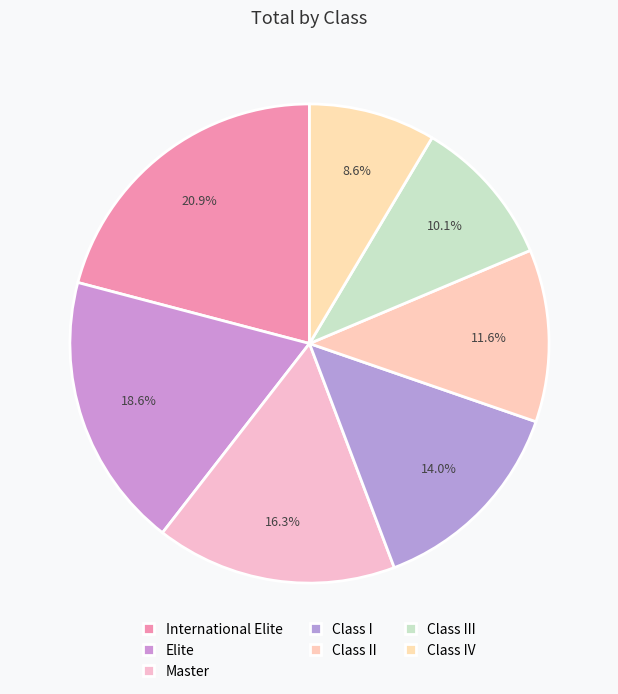

The Class III slice represents 1% of the pie. True or false?

False